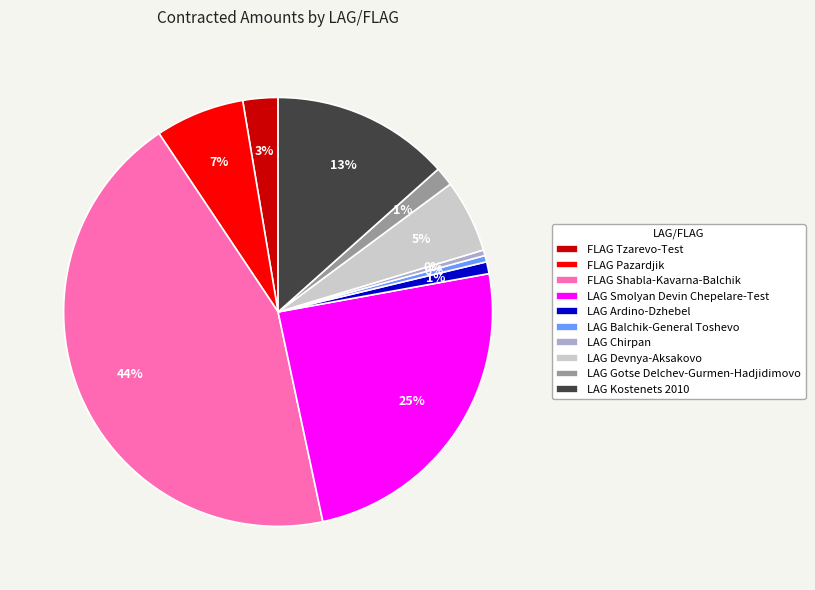

Is it true that LAG Balchik-General Toshevo is 0% of the pie?

True